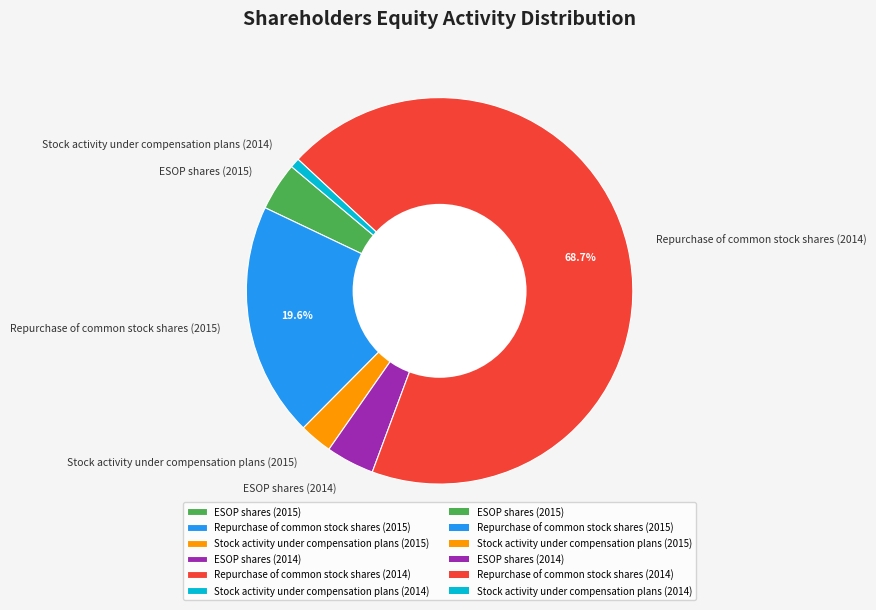

To the nearest percent, what is the difference between the Repurchase of common stock shares (2015) and ESOP shares (2014) slice percentages?

16%